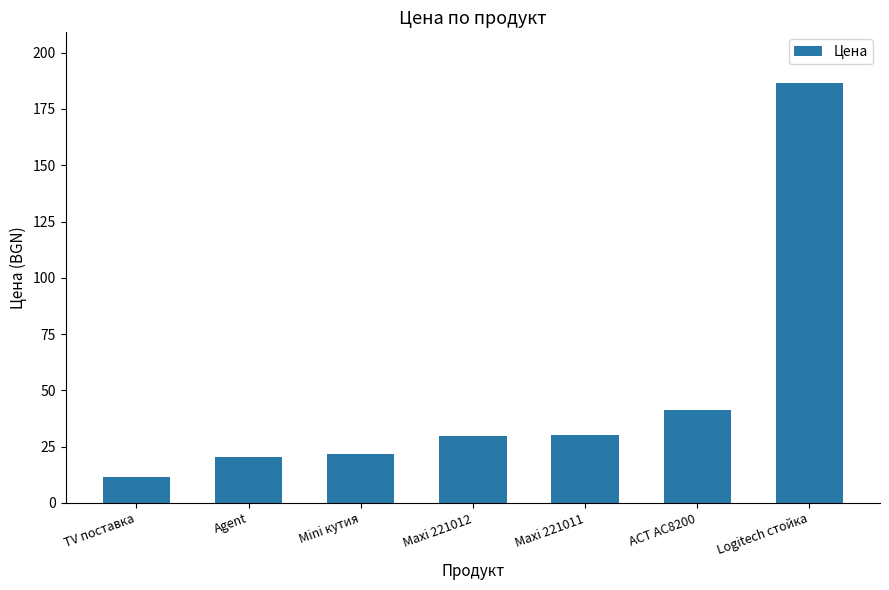

What is the greatest value displayed?

186.6